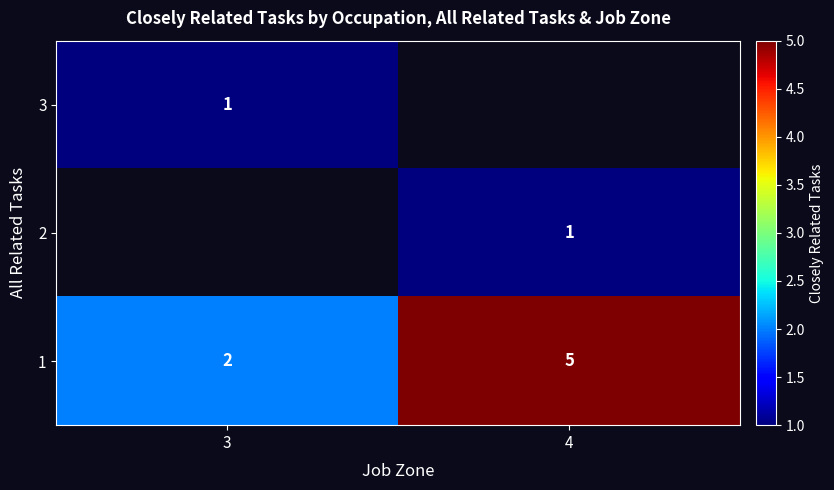

What is the highest value of the 1 series?

5